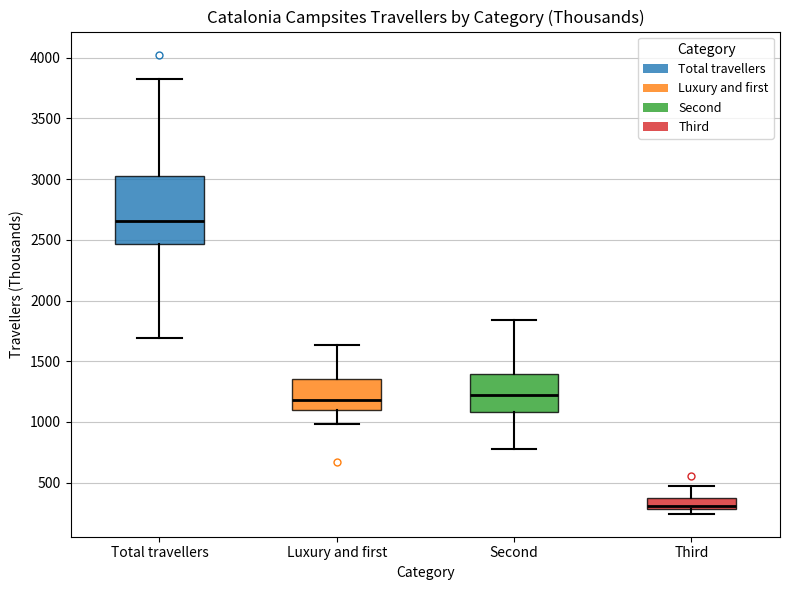

Reading left to right, transcribe this box plot: for each box, give where its median line is, the range the box spans, and where its two whiskers end, as read against the y-axis. The values are not printed on the chart, so give them approximately, as read against the axis.

Total travellers: median 2650, box 2450 to 3050, whiskers 1700 to 3850
Luxury and first: median 1200, box 1100 to 1350, whiskers 1000 to 1650
Second: median 1200, box 1100 to 1400, whiskers 800 to 1850
Third: median 300 (just above the box's lower edge), box 300 to 350, whiskers 250 to 450